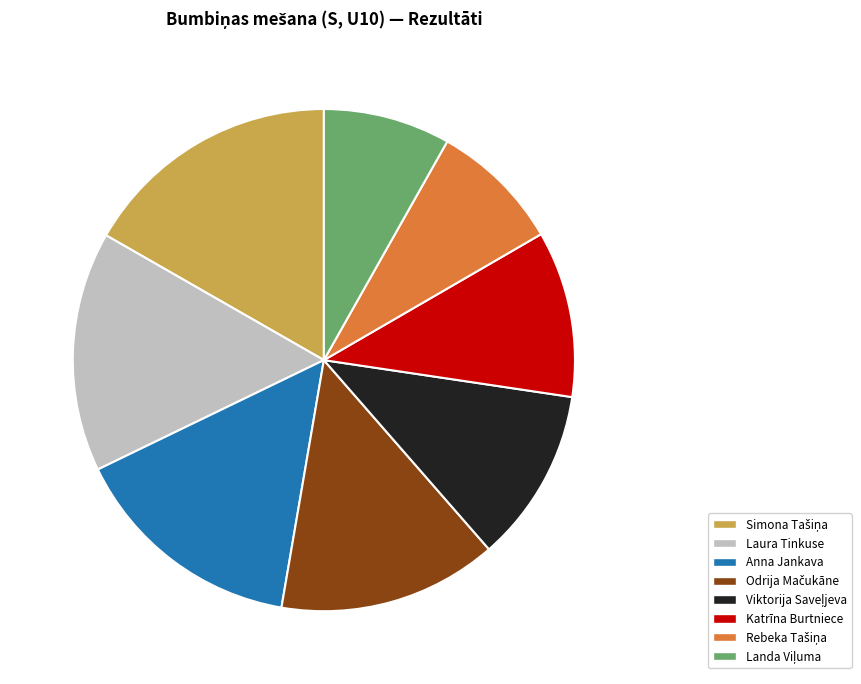

Approximately how many times larger is the value at Anna Jankava compared to Laura Tinkuse?

1.0